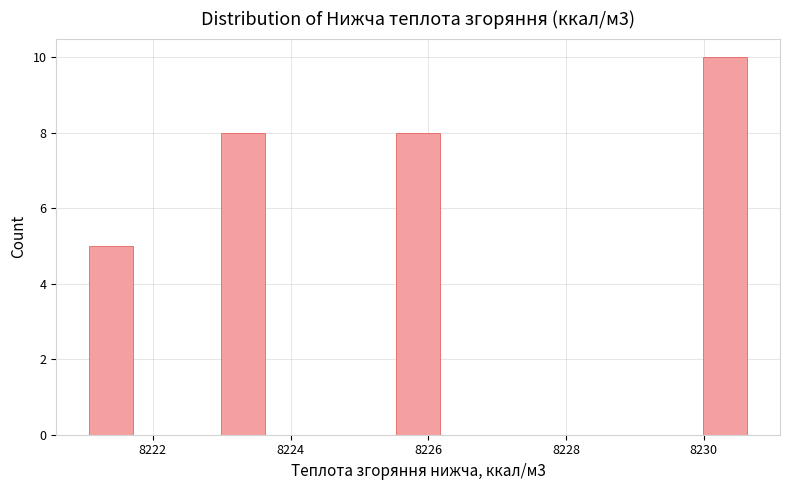

Read against the x-axis, roughly where is the centre of the tallest bar?

8230.4